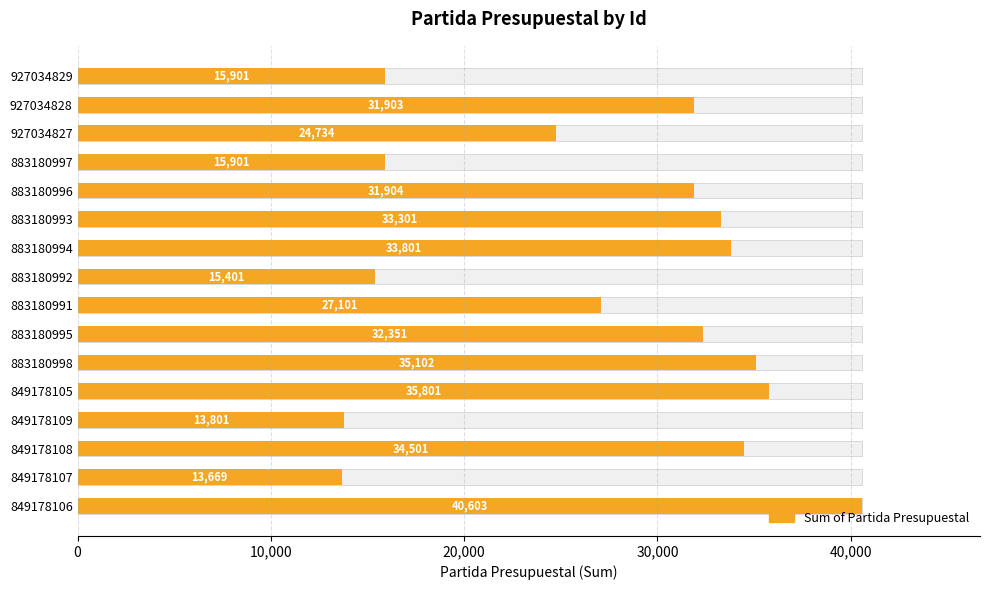

Are the bars horizontal?

Yes